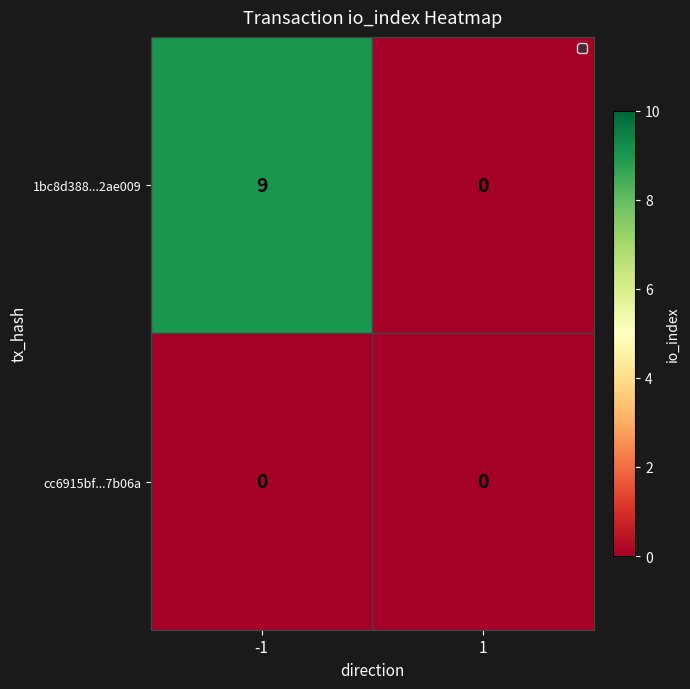

The value of cc6915bf...7b06a at -1 is 0. True or false?

True